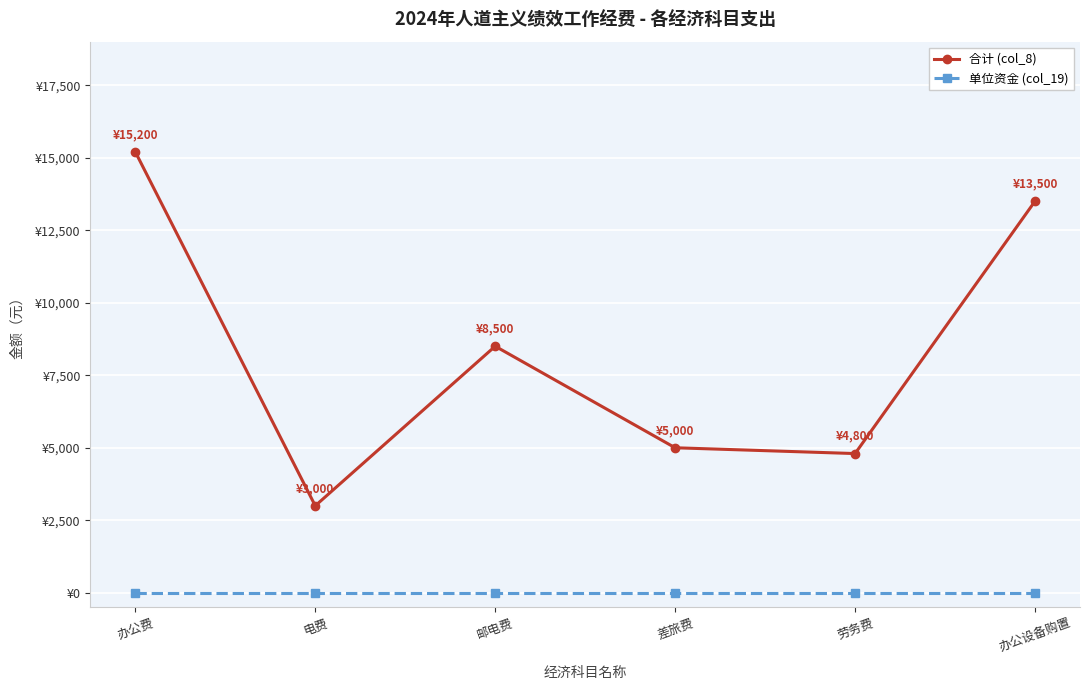

Reading right to left, transcribe all the data shown in this chart.

合计 (col_8): 办公设备购置=13500	劳务费=4800	差旅费=5000	邮电费=8500	电费=3000	办公费=15200
单位资金 (col_19): 办公设备购置=0	劳务费=0	差旅费=0	邮电费=0	电费=0	办公费=0